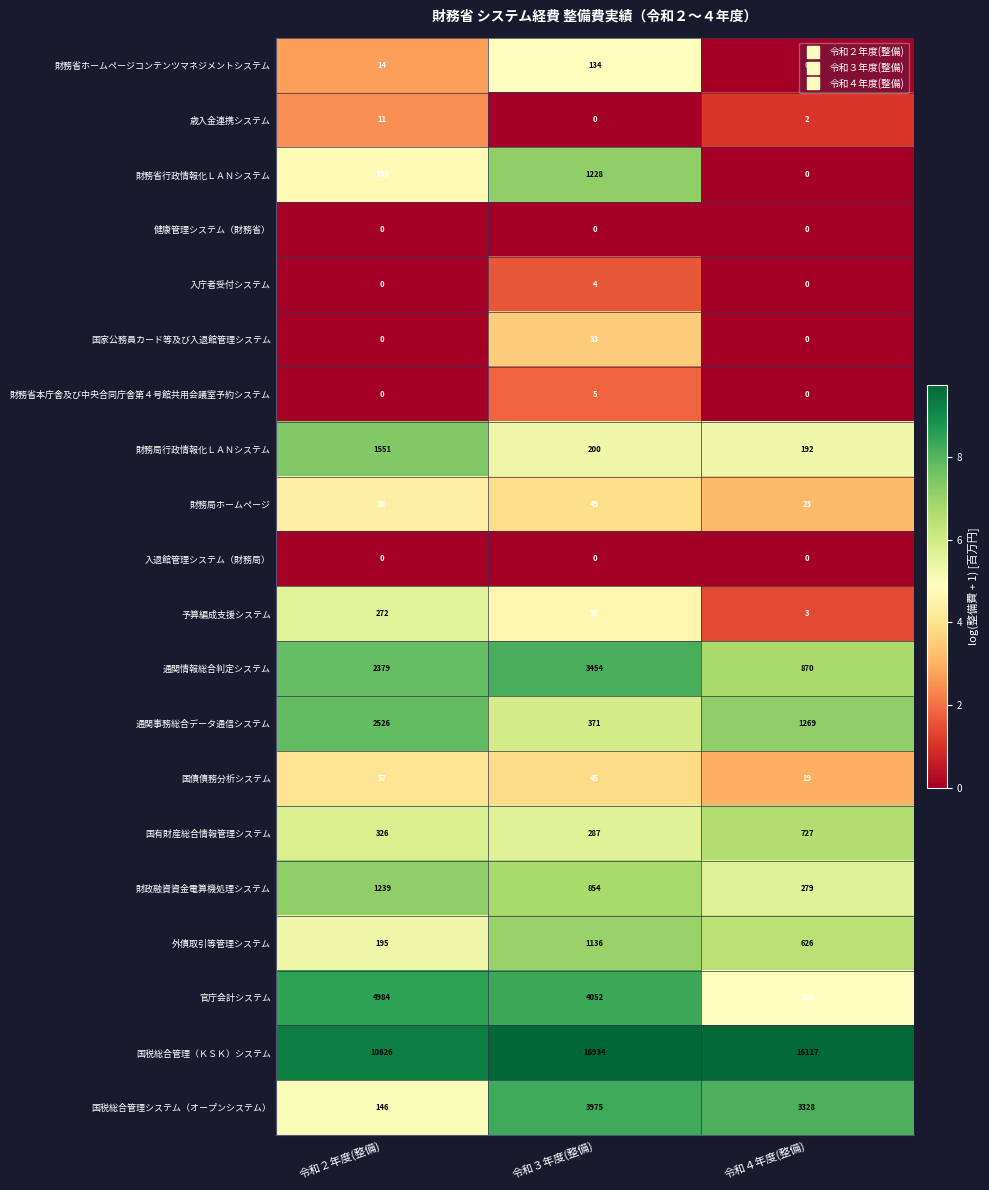

What is the average value of the 国債債務分析システム series?

40